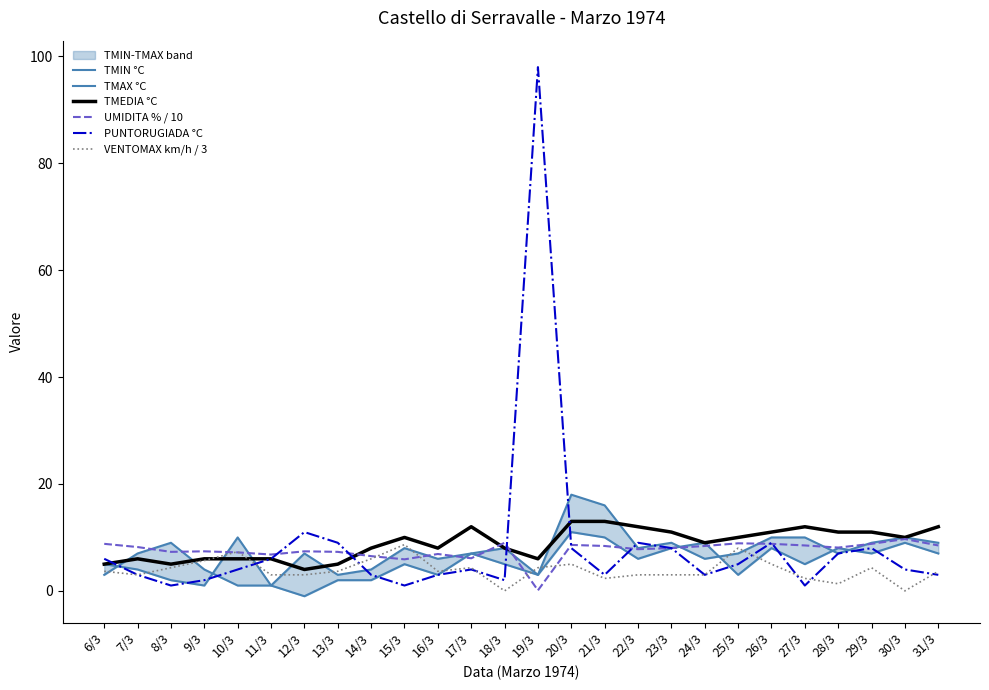

What is the label of the 2nd point from the right?

30/3